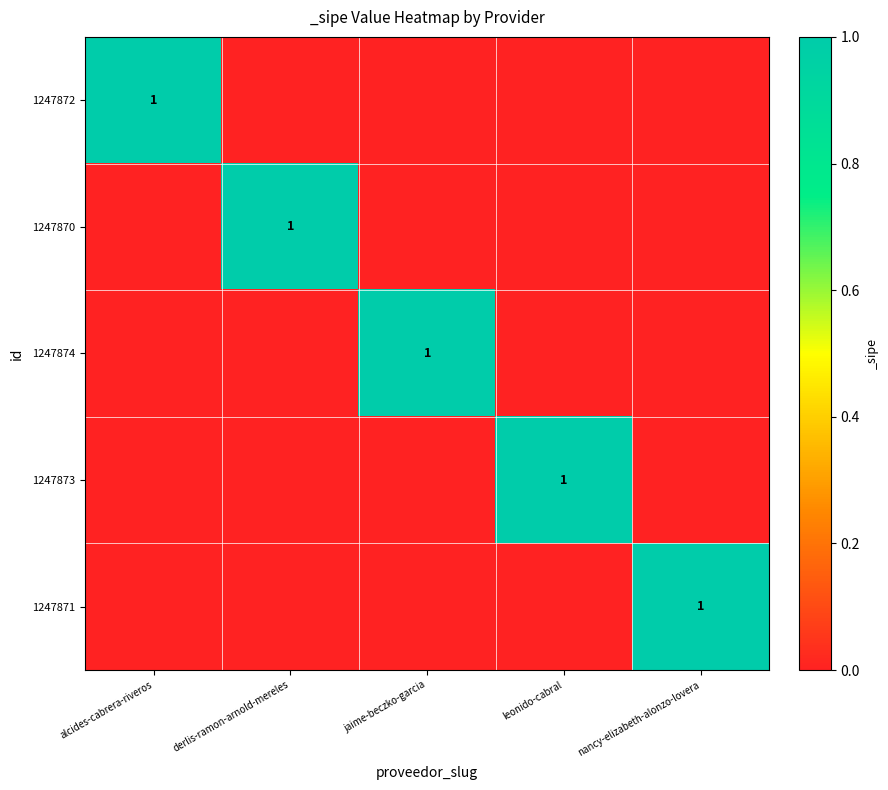

True or false: 1247874 has a value of 1 at jaime-beczko-garcia.

True